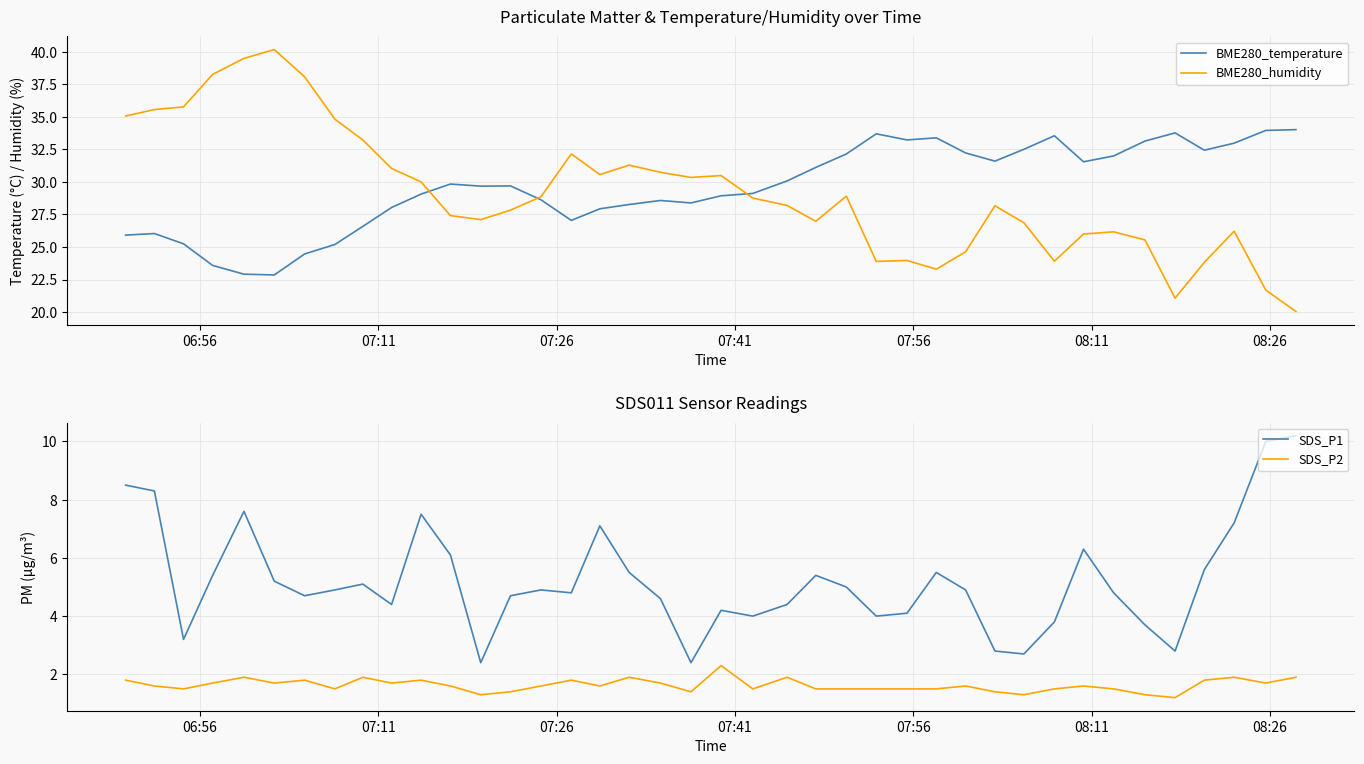

True or false: BME280_temperature and BME280_humidity cross at least once.

True